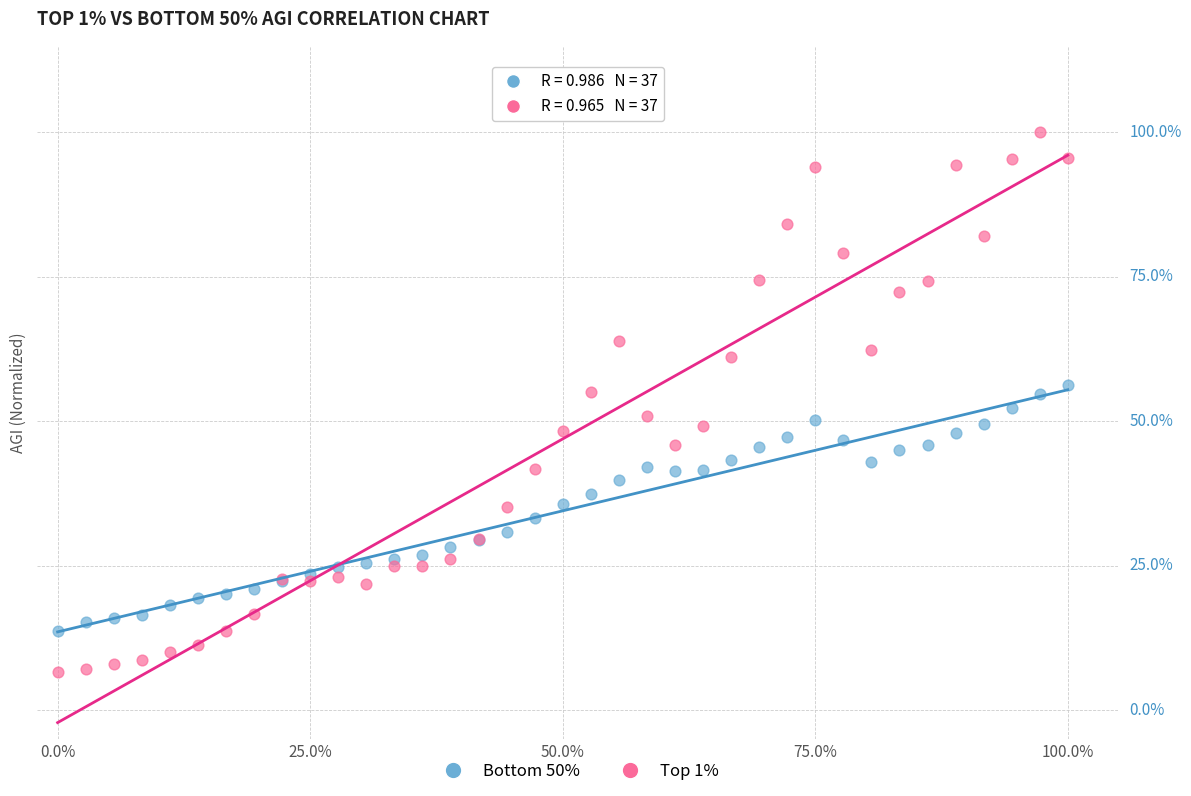

Which series has the largest Y range (max minus min)?

Top 1%